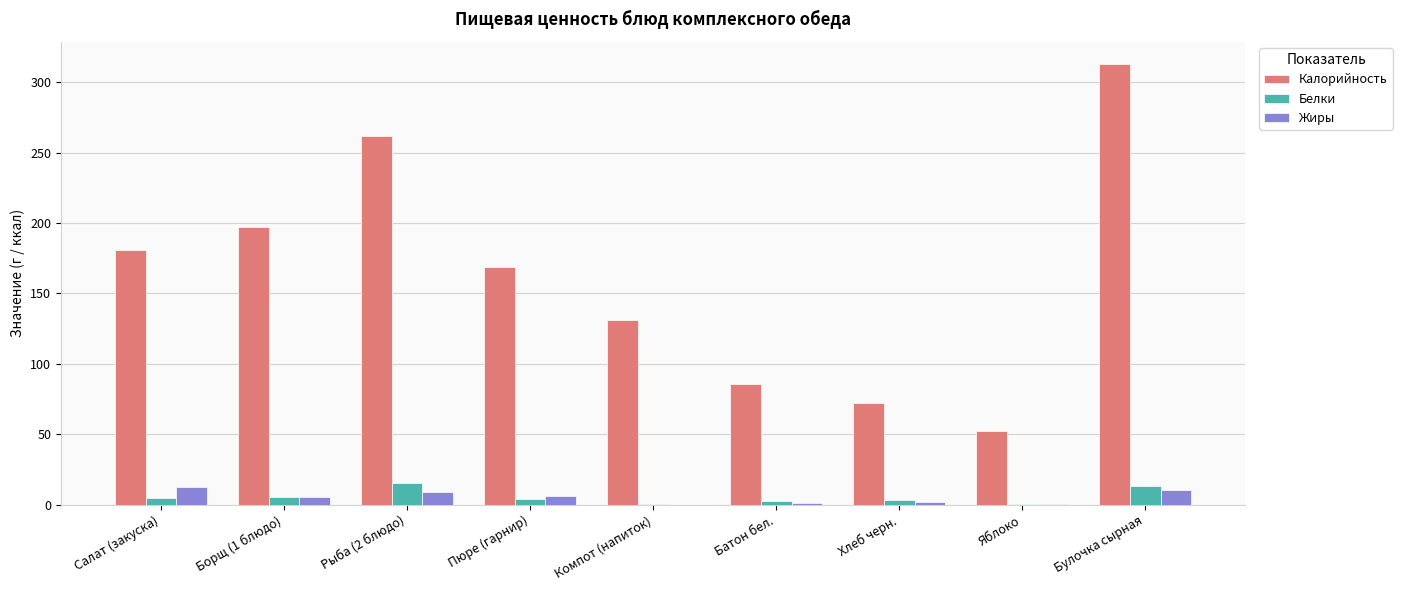

Which category has the highest value across all series?

Булочка сырная